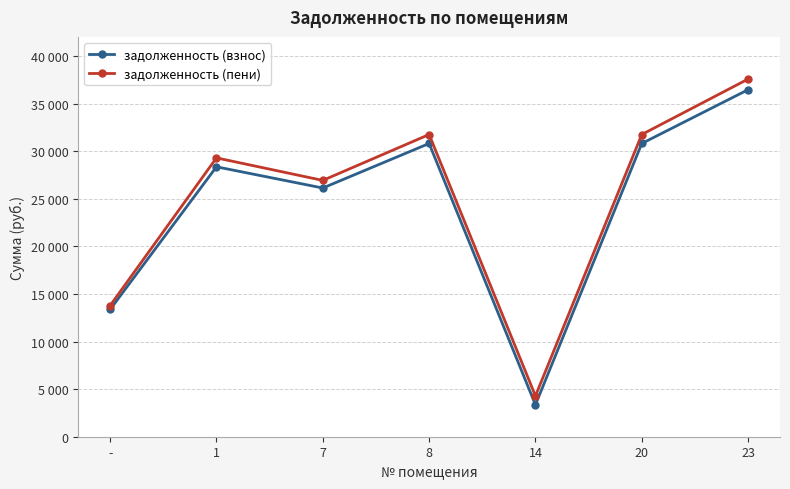

What are all the series names shown in the legend?

задолженность (взнос), задолженность (пени)